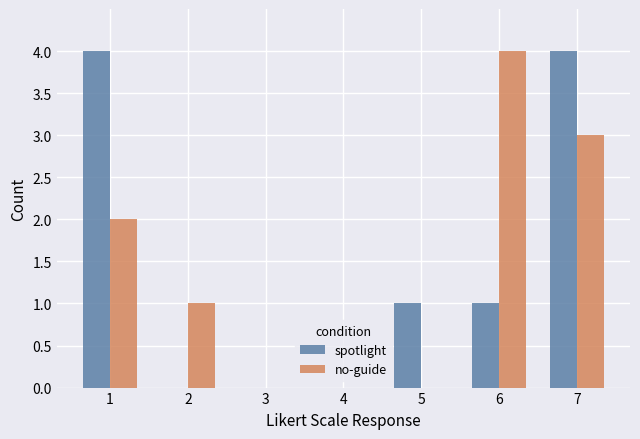

Is it true that no-guide equals 2 at 3?

False